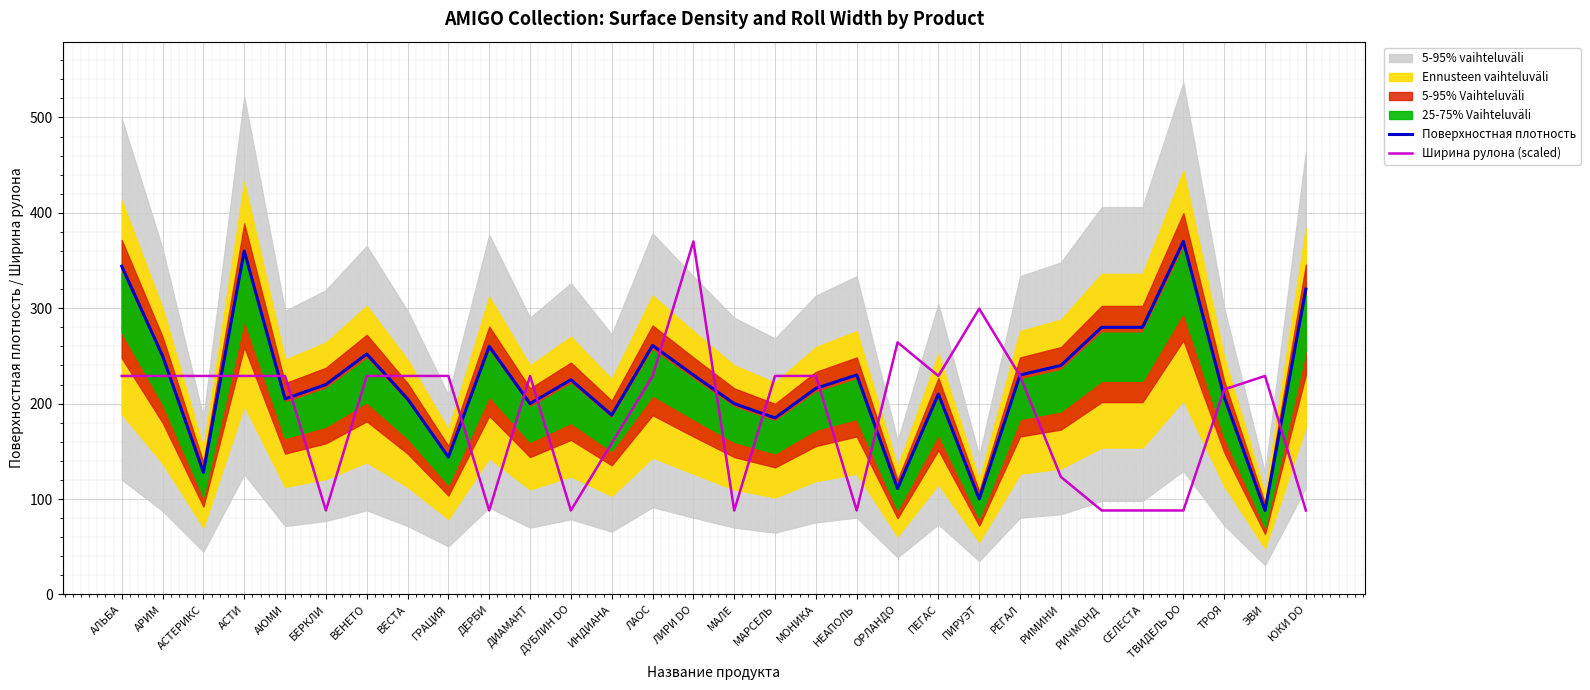

What is the label of the 11th point from the right?

ОРЛАНДО